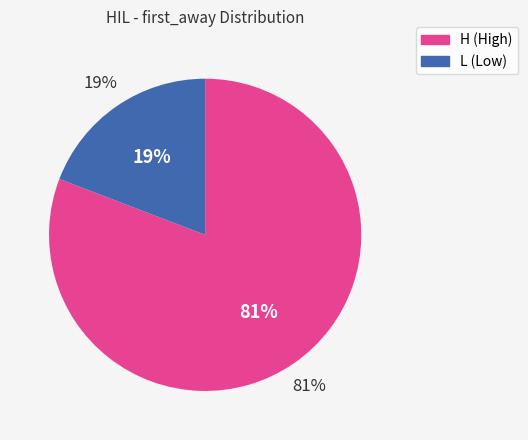

The 14 slice represents 20% of the pie. True or false?

False